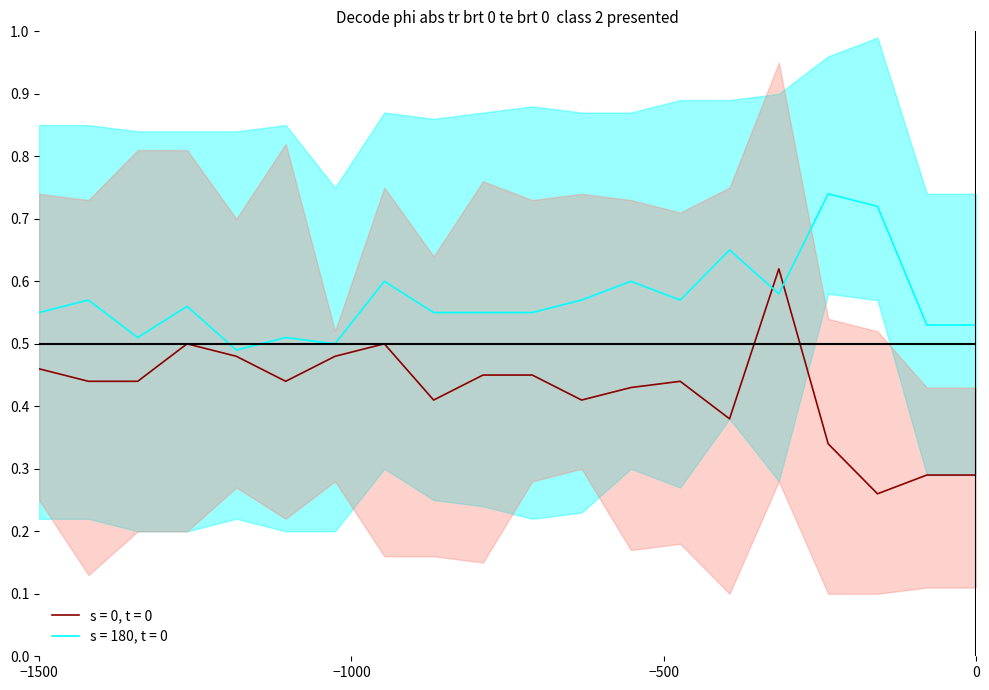

Reading right to left, what are all the values shown in this chart?

s = 0, t = 0: 0.3	0.3	0.3	0.3	0.6	0.4	0.4	0.4	0.4	0.5	0.5	0.4	0.5	0.5	0.4	0.5	0.5	0.4	0.4	0.5
s = 0, t = 0 upper: 0.4	0.4	0.5	0.5	0.9	0.8	0.7	0.7	0.7	0.7	0.8	0.6	0.8	0.5	0.8	0.7	0.8	0.8	0.7	0.7
s = 0, t = 0 lower: 0.1	0.1	0.1	0.1	0.3	0.1	0.2	0.2	0.3	0.3	0.1	0.2	0.2	0.3	0.2	0.3	0.2	0.2	0.1	0.2
s = 180, t = 0: 0.5	0.5	0.7	0.7	0.6	0.7	0.6	0.6	0.6	0.6	0.6	0.6	0.6	0.5	0.5	0.5	0.6	0.5	0.6	0.6
s = 180, t = 0 upper: 0.7	0.7	1.0	1.0	0.9	0.9	0.9	0.9	0.9	0.9	0.9	0.9	0.9	0.8	0.8	0.8	0.8	0.8	0.8	0.8
s = 180, t = 0 lower: 0.3	0.3	0.6	0.6	0.3	0.4	0.3	0.3	0.2	0.2	0.2	0.2	0.3	0.2	0.2	0.2	0.2	0.2	0.2	0.2